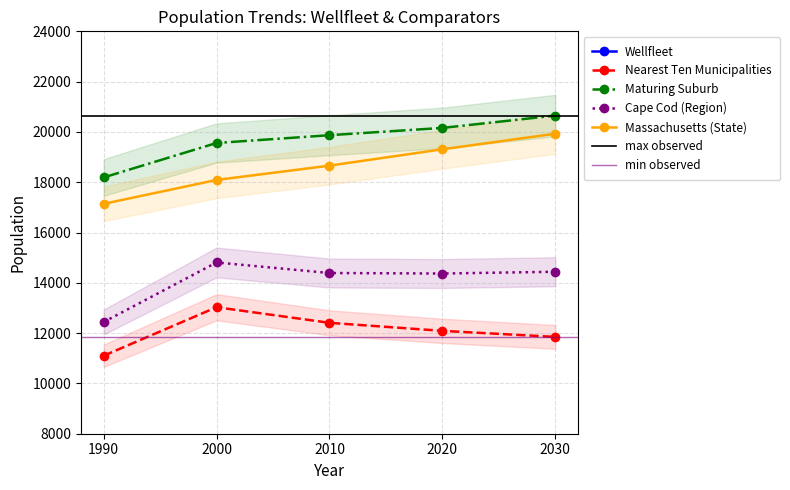

Which category has the highest value in the Massachusetts (State) series?

2030